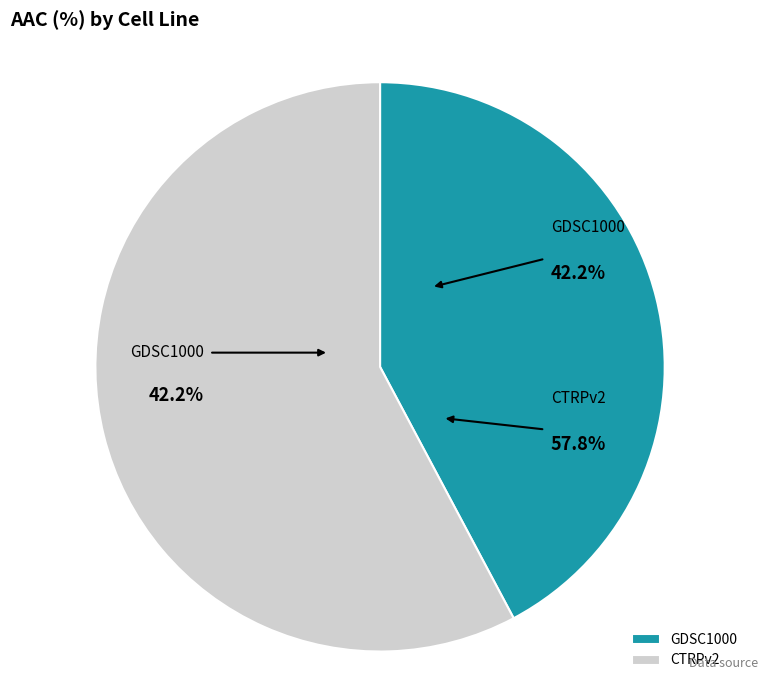

Which slice represents more than half of the pie?

CTRPv2